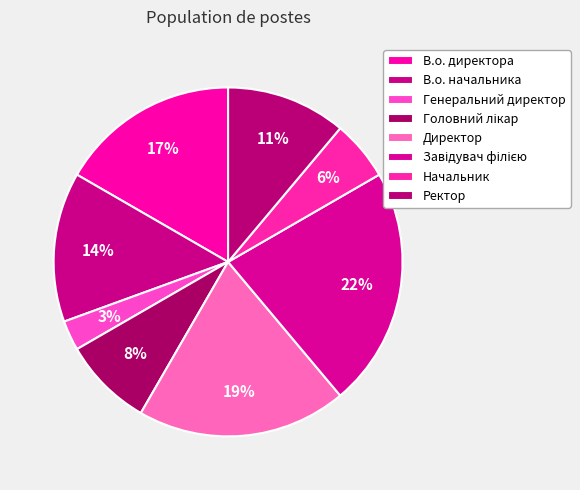

Count the number of slices in the pie.

8